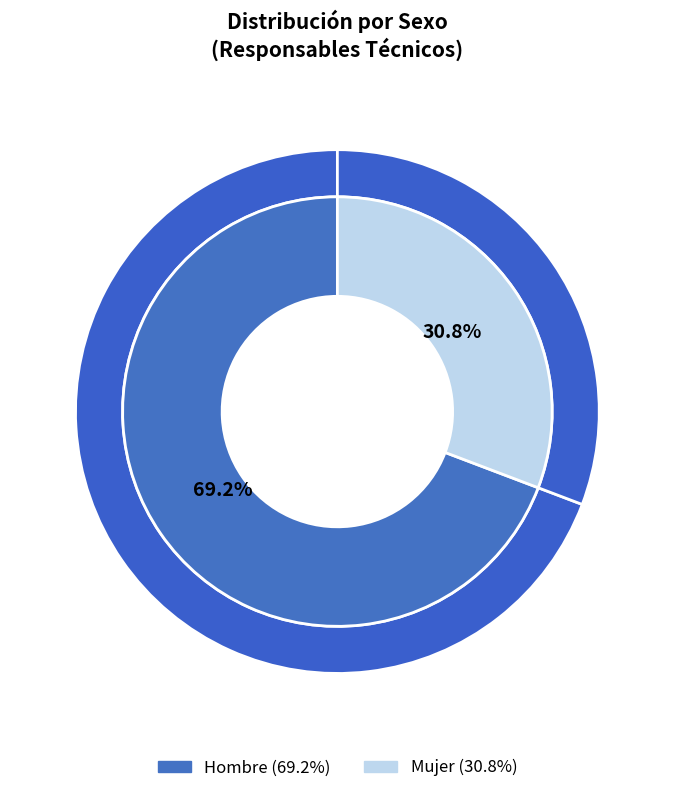

To the nearest percent, what is the combined percentage of Mujer and Hombre?

100%